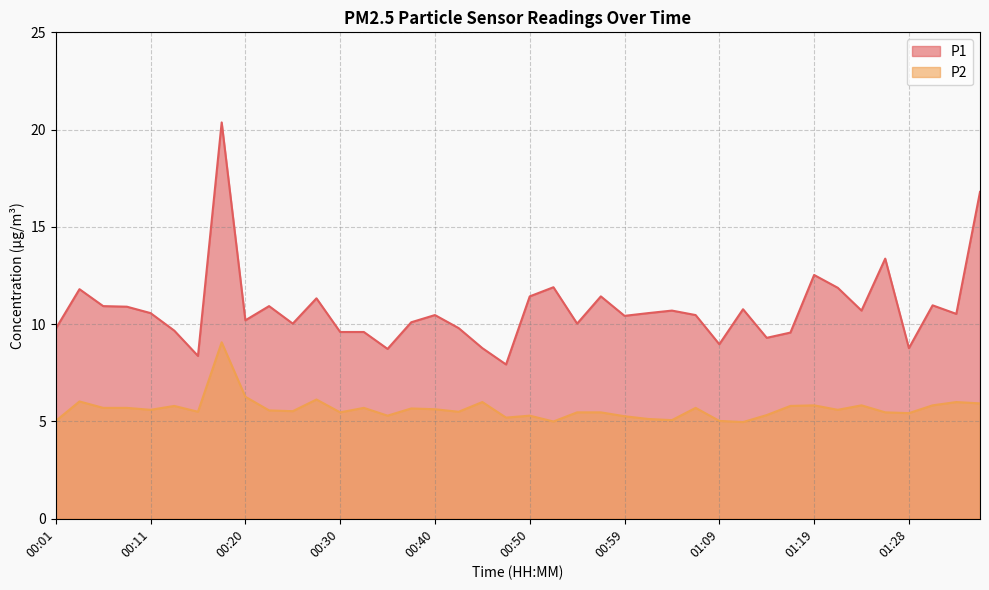

What is the label of the 34th point from the left?

01:21